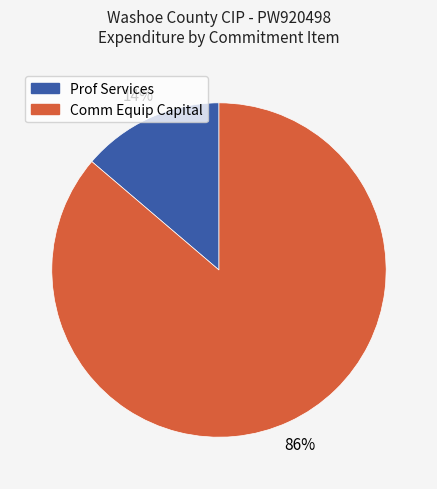

Which has a higher value, Prof Services or Comm Equip Capital?

Comm Equip Capital